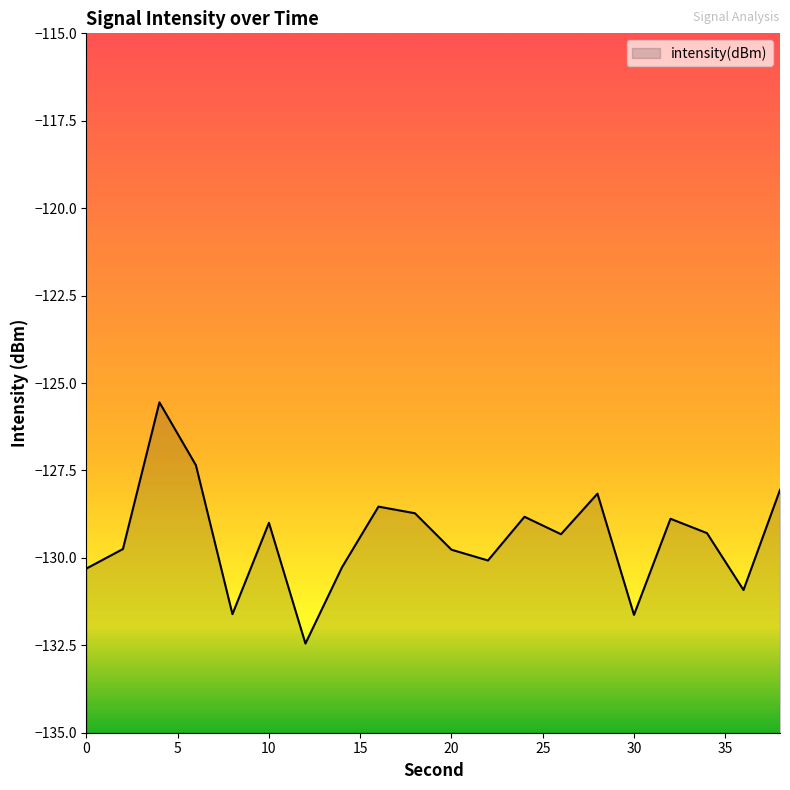

What is the average value?

-129.4